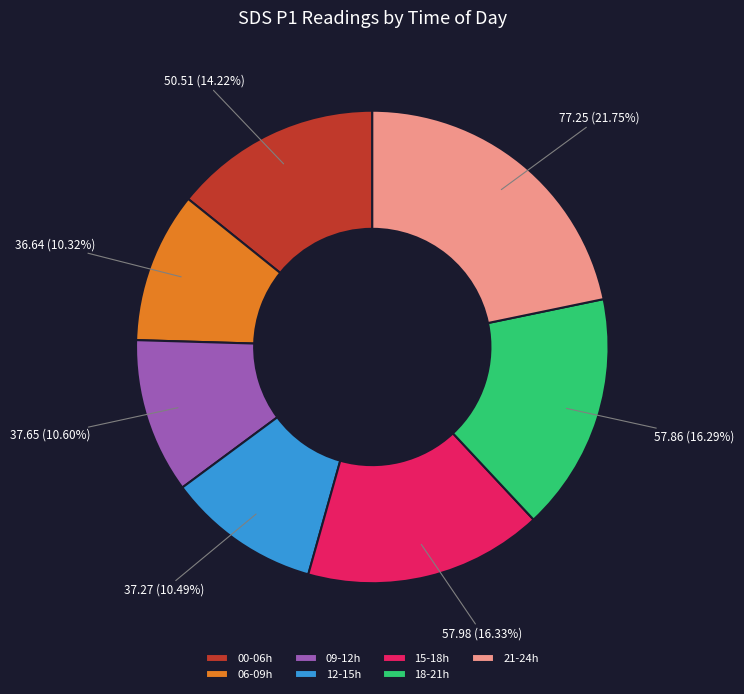

To the nearest percent, what is the difference between the largest and smallest slice percentages?

11%